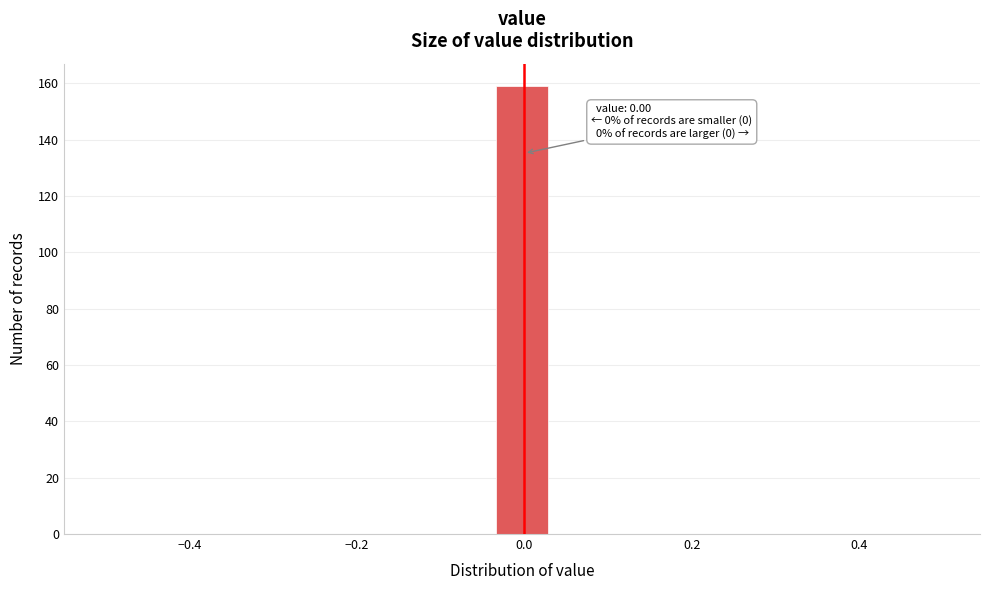

Around what value on the x-axis is the tallest bar? Give the approximate position of its centre, as read against the axis.

0.00